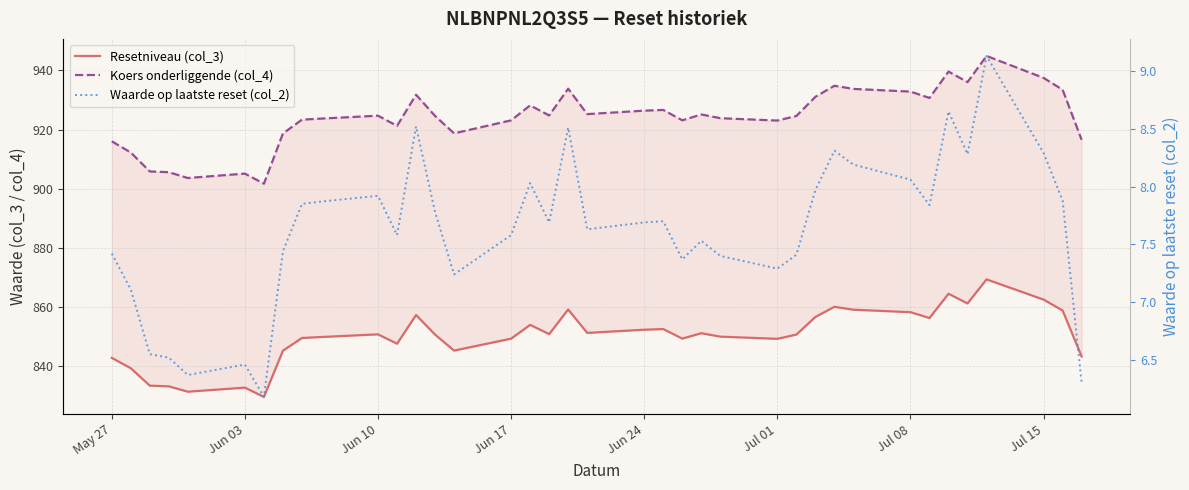

True or false: Resetniveau (col_3) has a value of 327.3 at Jun 24.

False